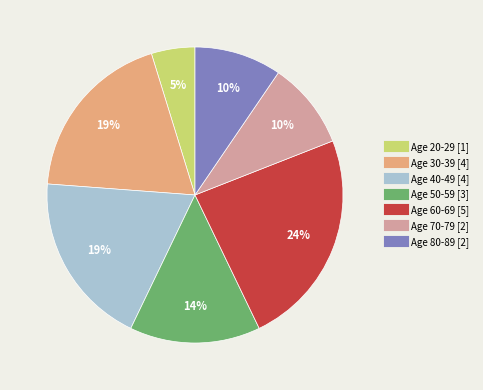

Is there a majority slice in this chart?

No